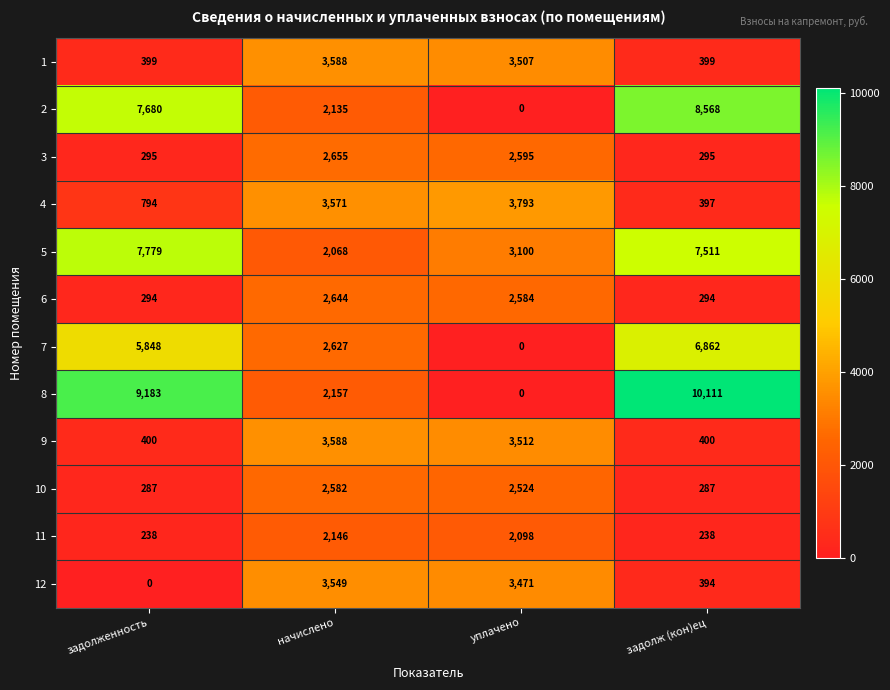

True or false: 7 has a value of 0 at уплачено.

True